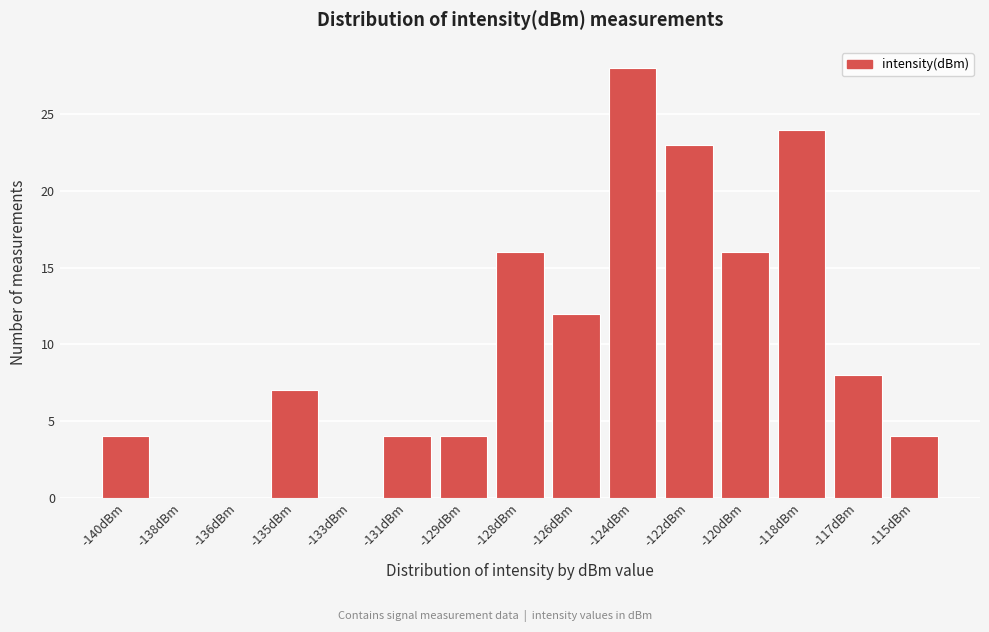

Reading left to right, list all the values displayed in this chart.

-140dBm=4	-138dBm=0	-136dBm=0	-135dBm=7	-133dBm=0	-131dBm=4	-129dBm=4	-128dBm=16	-126dBm=12	-124dBm=28	-122dBm=23	-120dBm=16	-118dBm=24	-117dBm=8	-115dBm=4